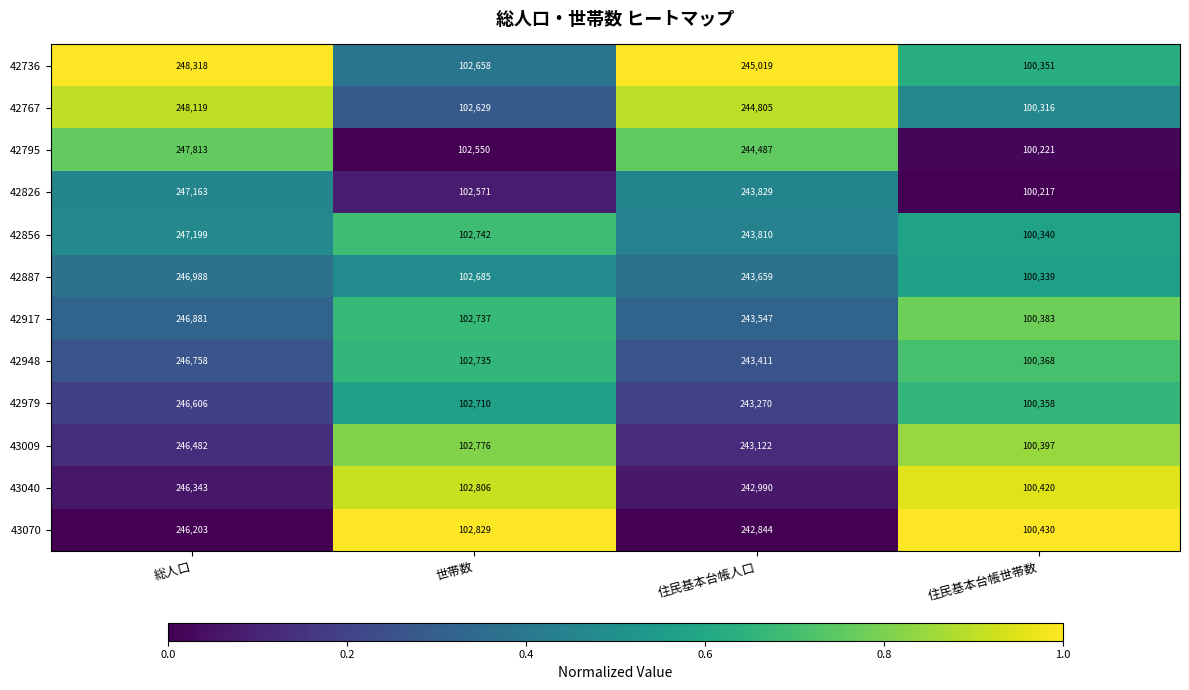

What is the difference between the 42795 values at 総人口 and 世帯数?

145263